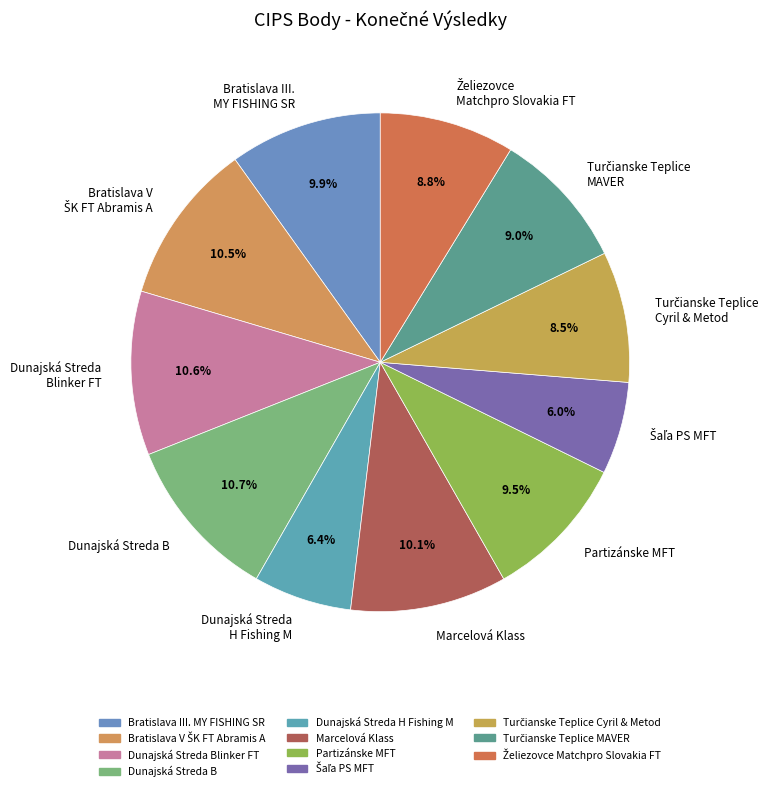

How much of the chart is everything except Dunajská Streda Blinker FT?

89.4%